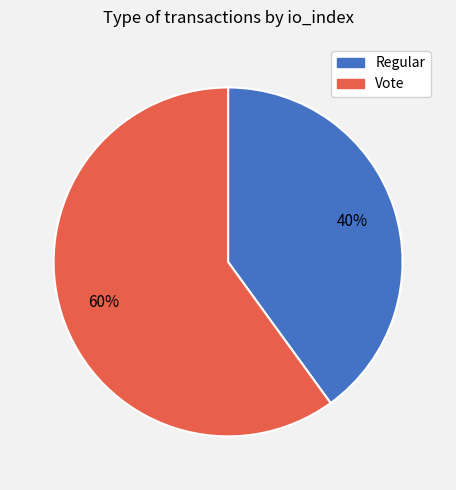

To the nearest percent, what percentage of the pie is Regular?

40%